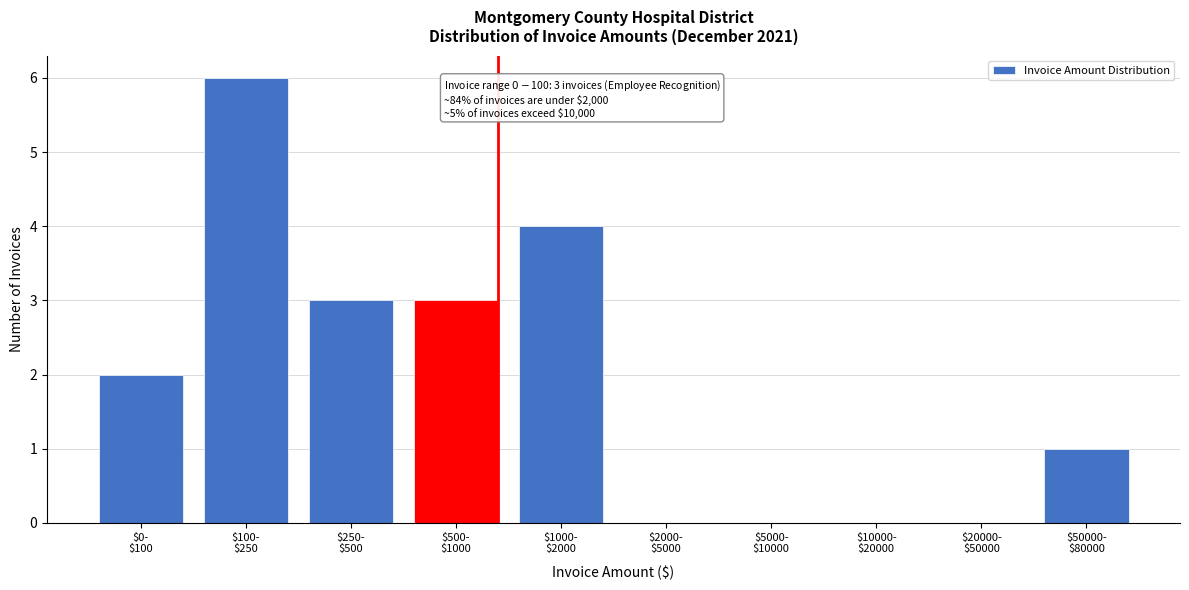

What is the sum of all values?

19